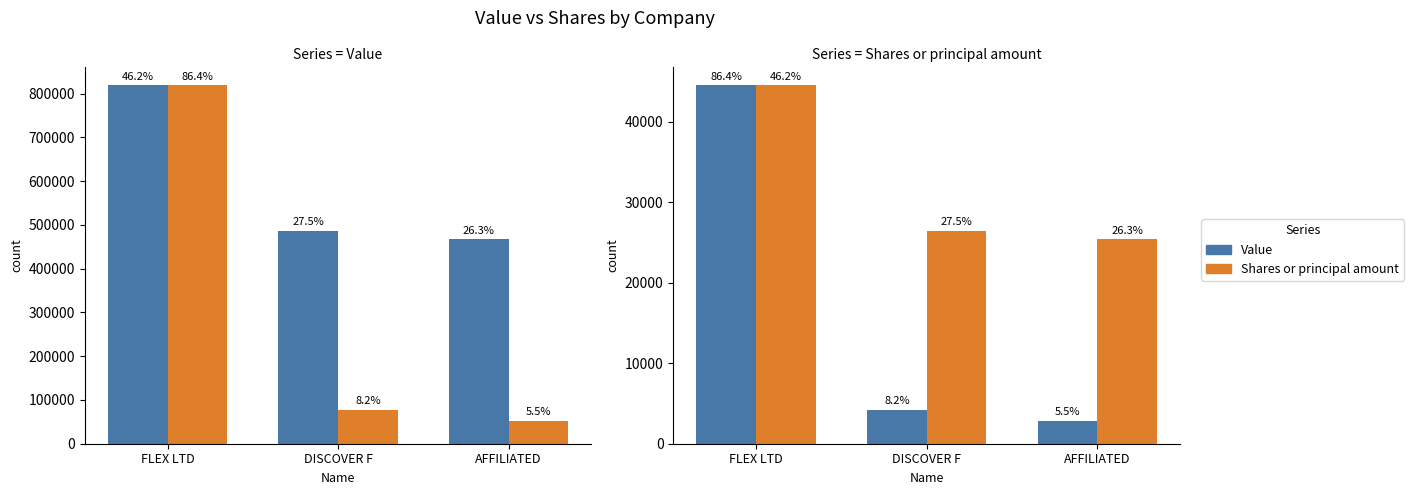

True or false: Value has a value of 5790.5 at DISCOVER F.

False